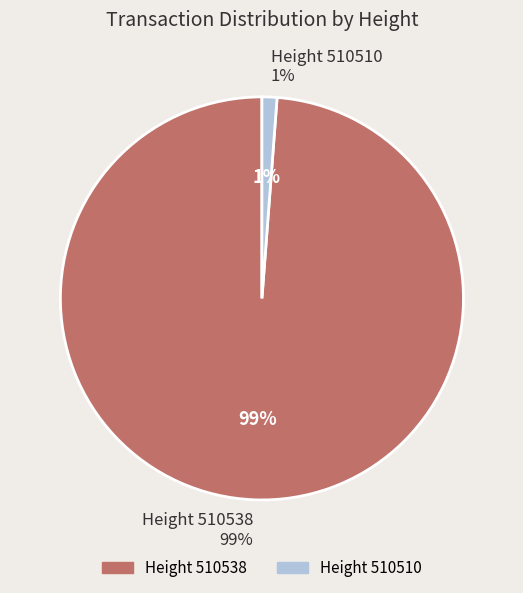

Combined, what portion of the pie is 510538 and 510510?

100.0%